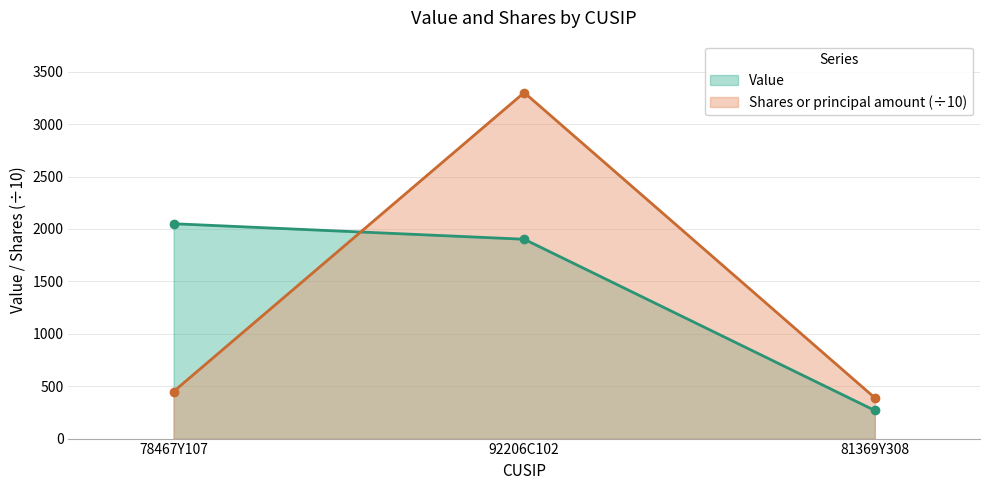

Where is Shares or principal amount nearest to the value 1845?

78467Y107